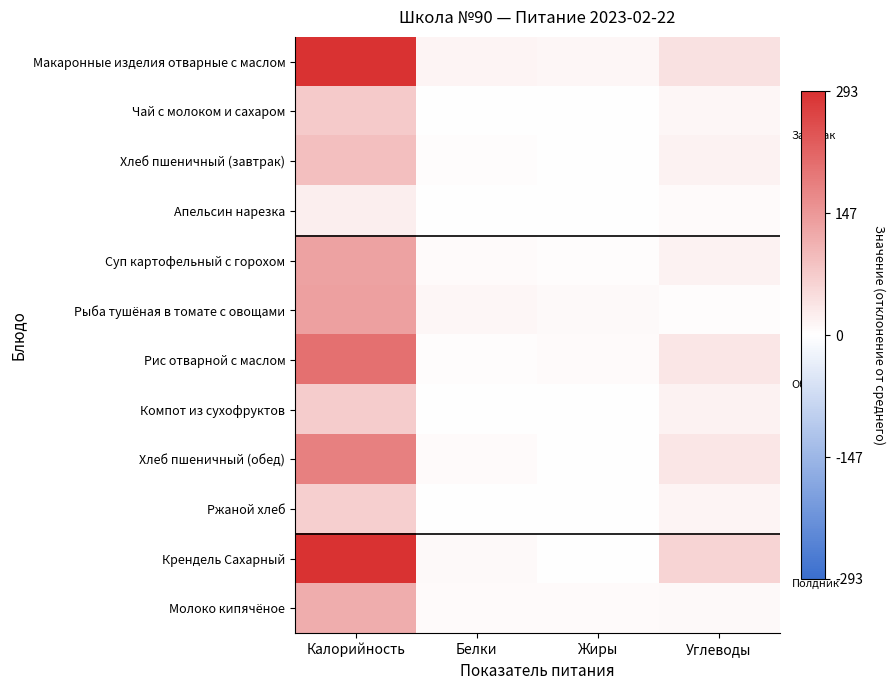

At Калорийность, list the series in order from smallest to largest.

Апельсин нарезка, Ржаной хлеб, Компот из сухофруктов, Чай с молоком и сахаром, Хлеб пшеничный (завтрак), Молоко кипячёное, Суп картофельный с горохом, Рыба тушёная в томате с овощами, Хлеб пшеничный (обед), Рис отварной с маслом, Крендель Сахарный, Макаронные изделия отварные с маслом